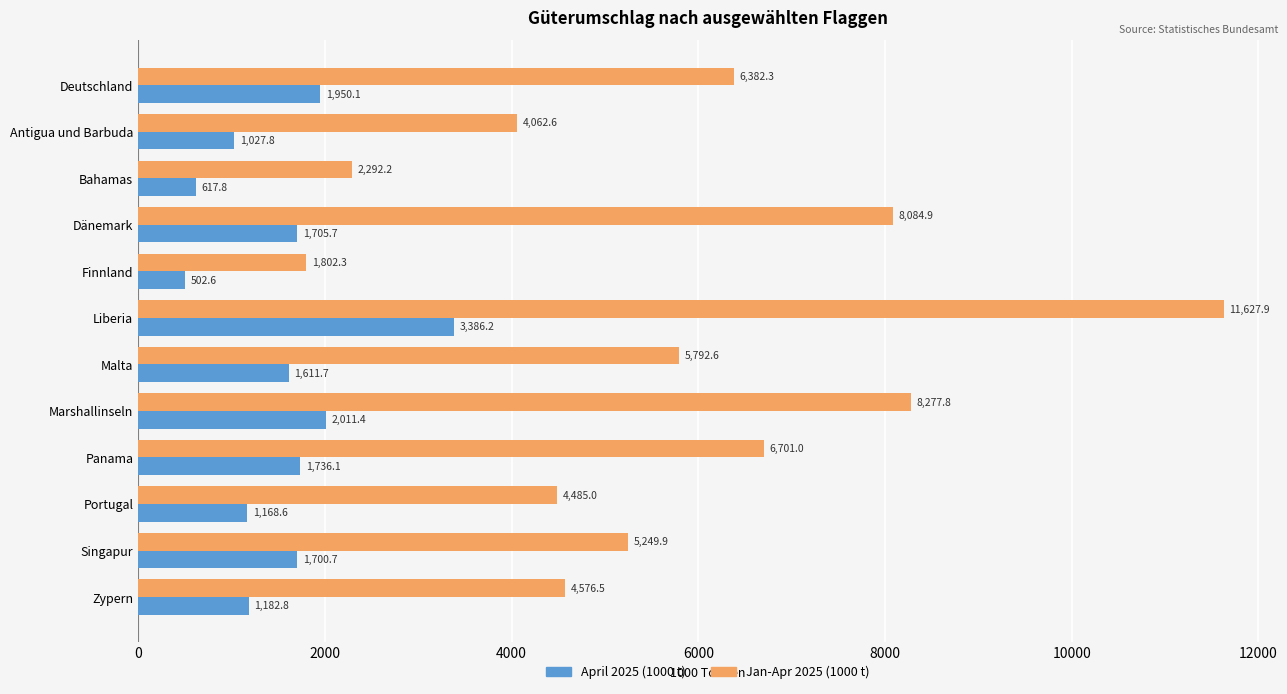

List the series in order of their overall mean, lowest first.

April 2025 (1000 t), Jan-Apr 2025 (1000 t)